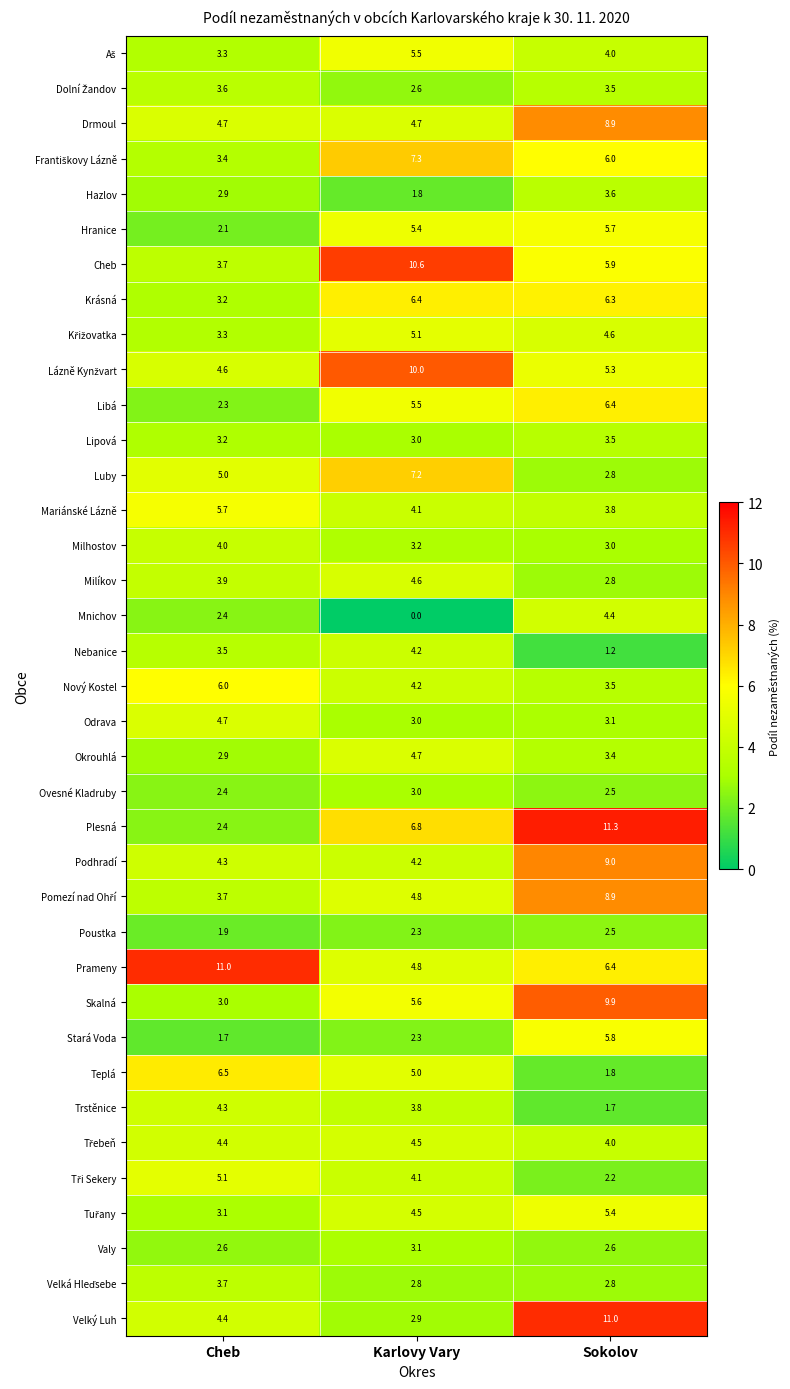

List the labels in order of Stará Voda value, largest first.

Sokolov, Karlovy Vary, Cheb